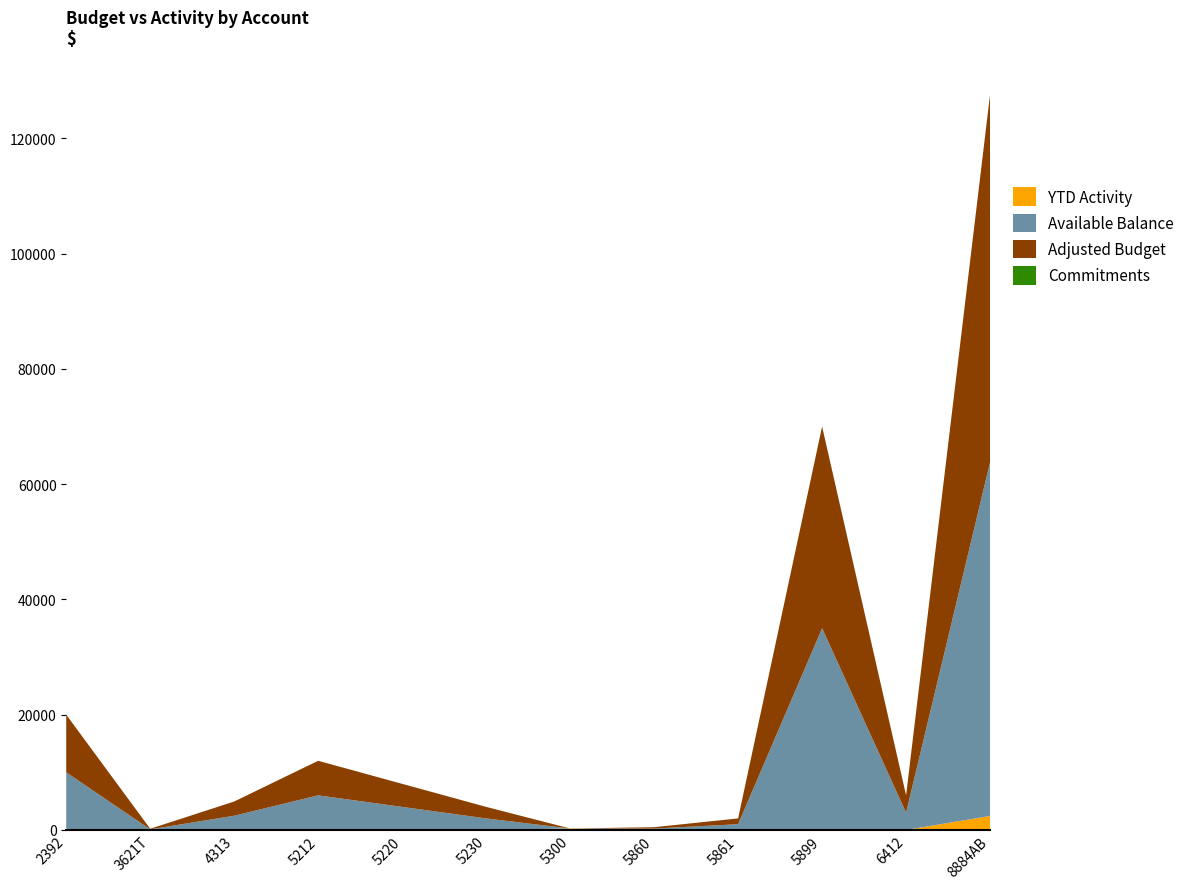

At which category is the sum across all series the highest?

8884AB